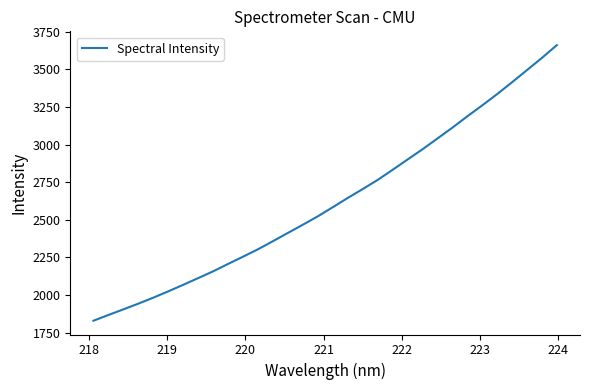

What is the maximum value shown in the chart?

3659.8